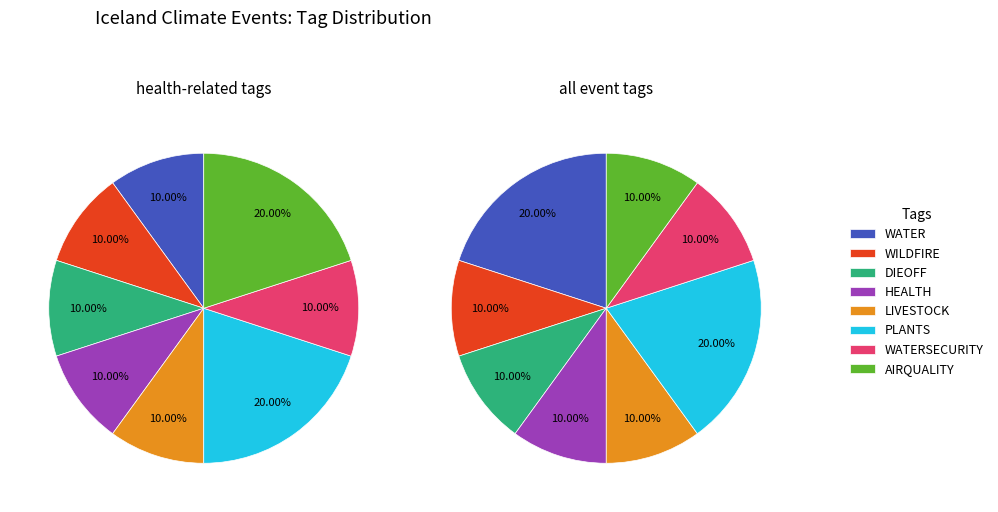

Is there any slice that represents more than half of the pie?

No